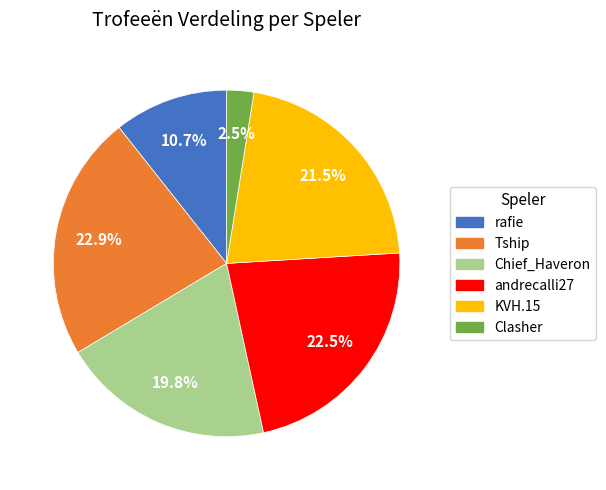

Which has a higher value, Chief_Haveron or andrecalli27?

andrecalli27